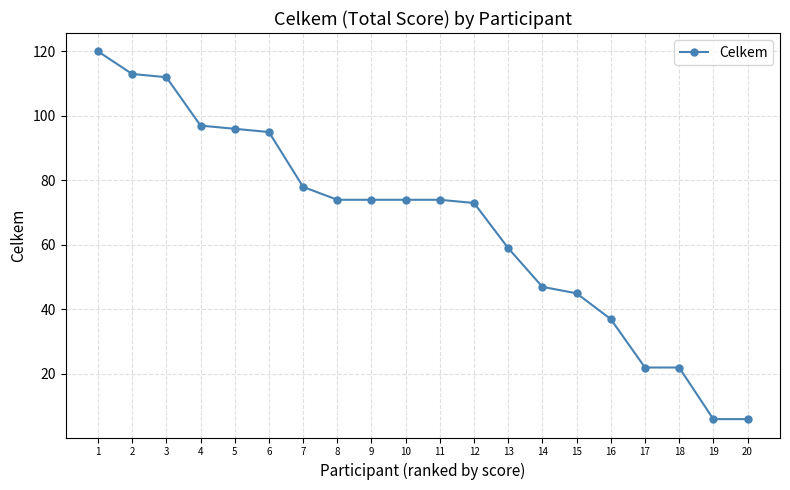

The chart shows a value of 71 at 14. True or false?

False